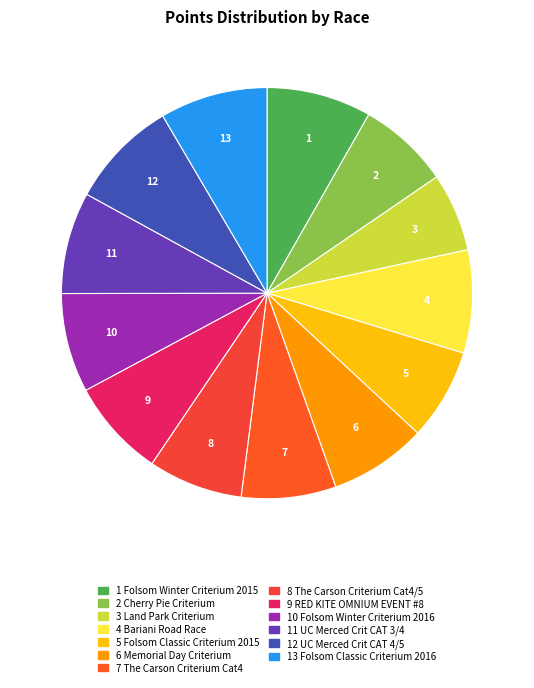

How many segments does this pie chart have?

13